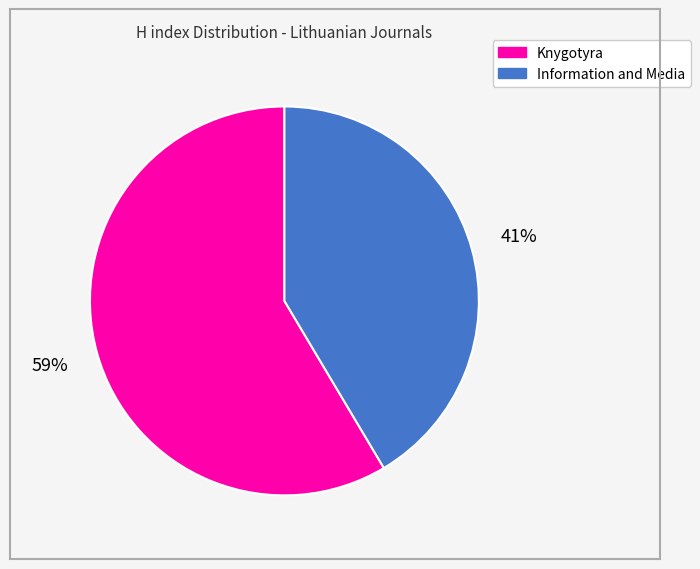

Rank the categories by value from lowest to highest.

Information and Media, Knygotyra